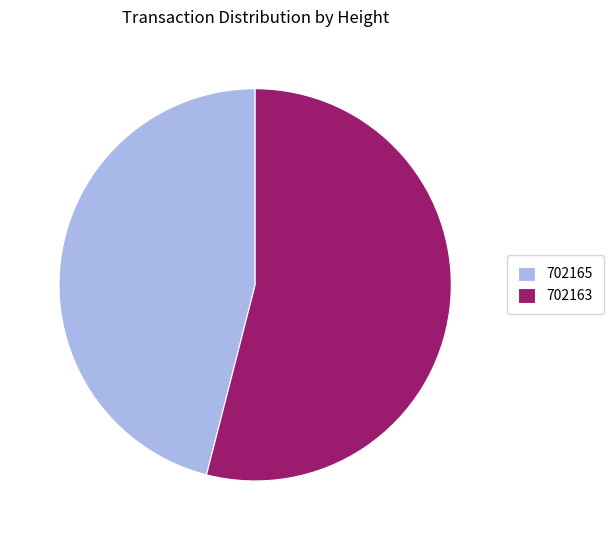

Which slice is the largest?

702163